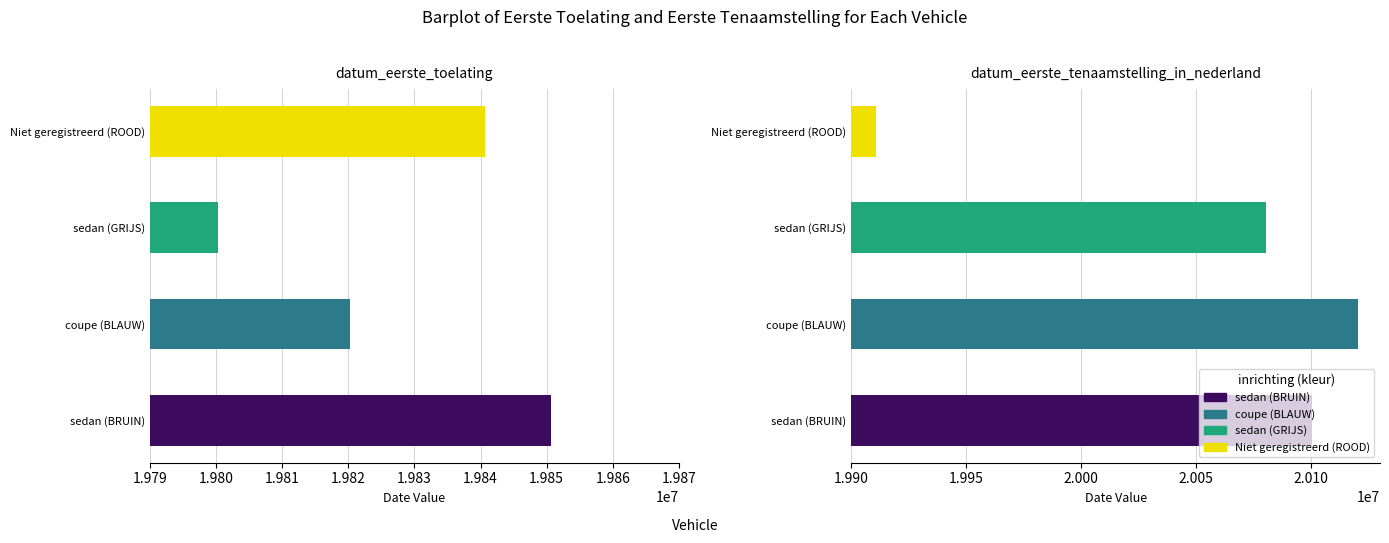

List the series in order of their peak value, lowest first.

datum_eerste_toelating, datum_eerste_tenaamstelling_in_nederland